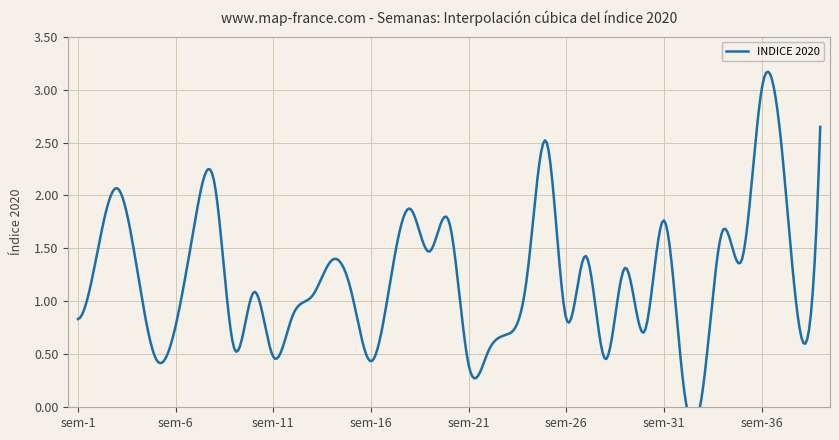

Reading left to right, transcribe all the data shown in this chart.

0.8	1.5	2.1	1.3	0.5	0.8	1.8	2.1	0.6	1.1	0.5	0.9	1.1	1.4	1.1	0.4	1.2	1.9	1.5	1.8	0.4	0.5	0.7	1.2	2.5	0.8	1.4	0.5	1.3	0.7	1.8	0.2	0.2	1.7	1.4	3.0	2.5	0.7	2.6